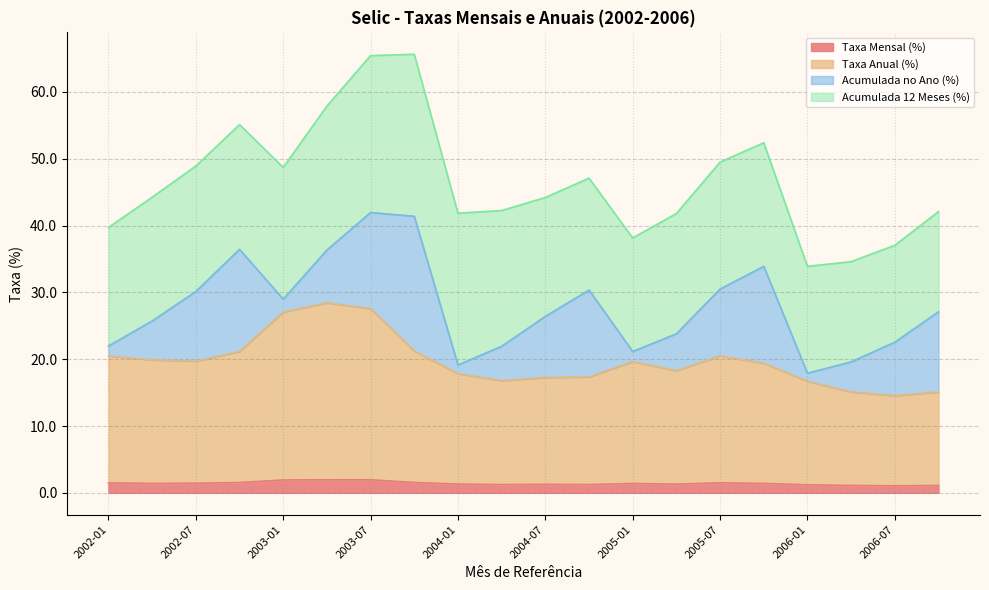

Which series changed the most between 2003-07 and 2004-10?

Taxa Anual (%)